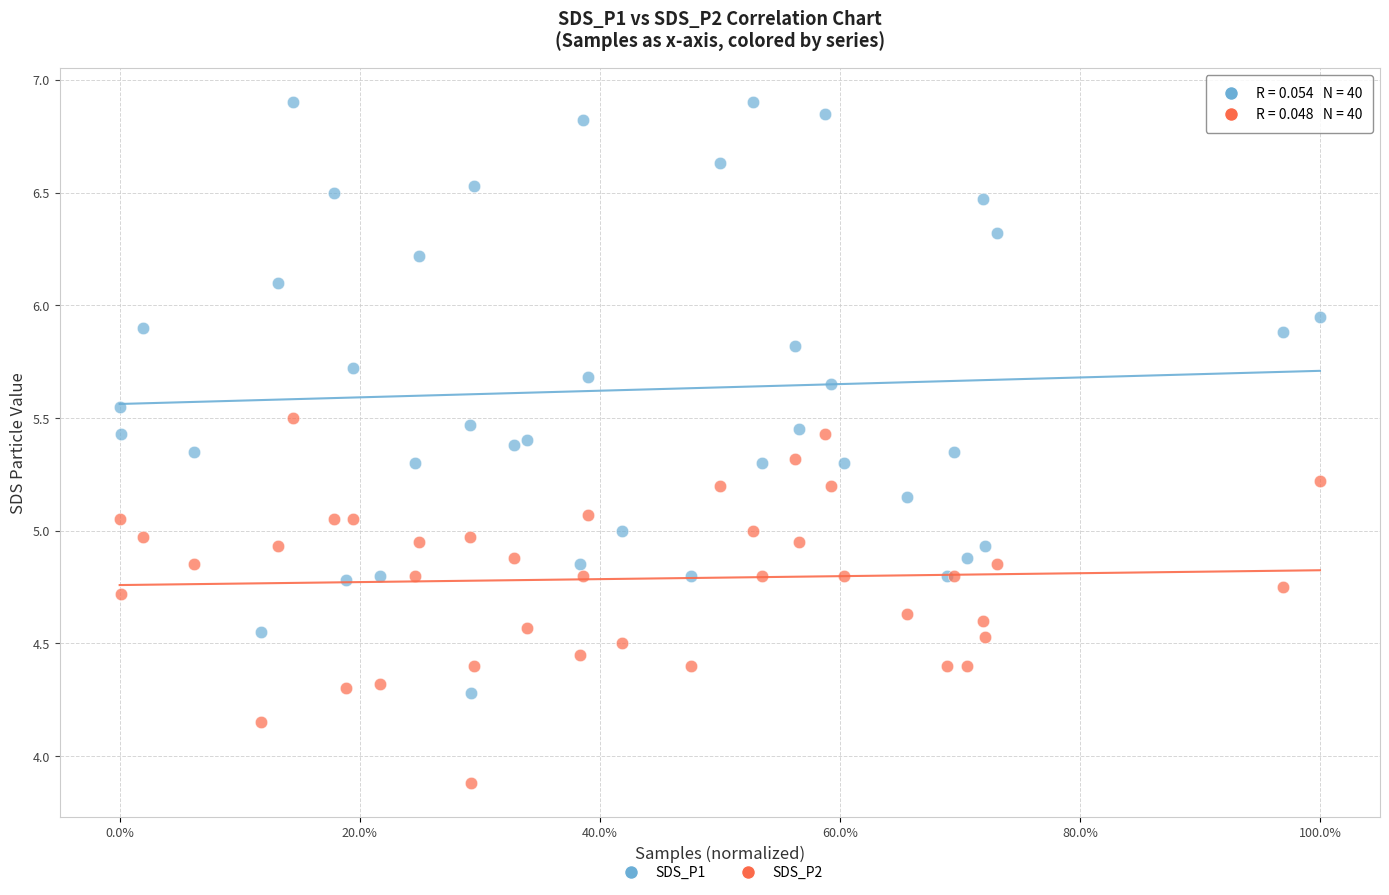

Which series has the largest Y range (max minus min)?

SDS_P1